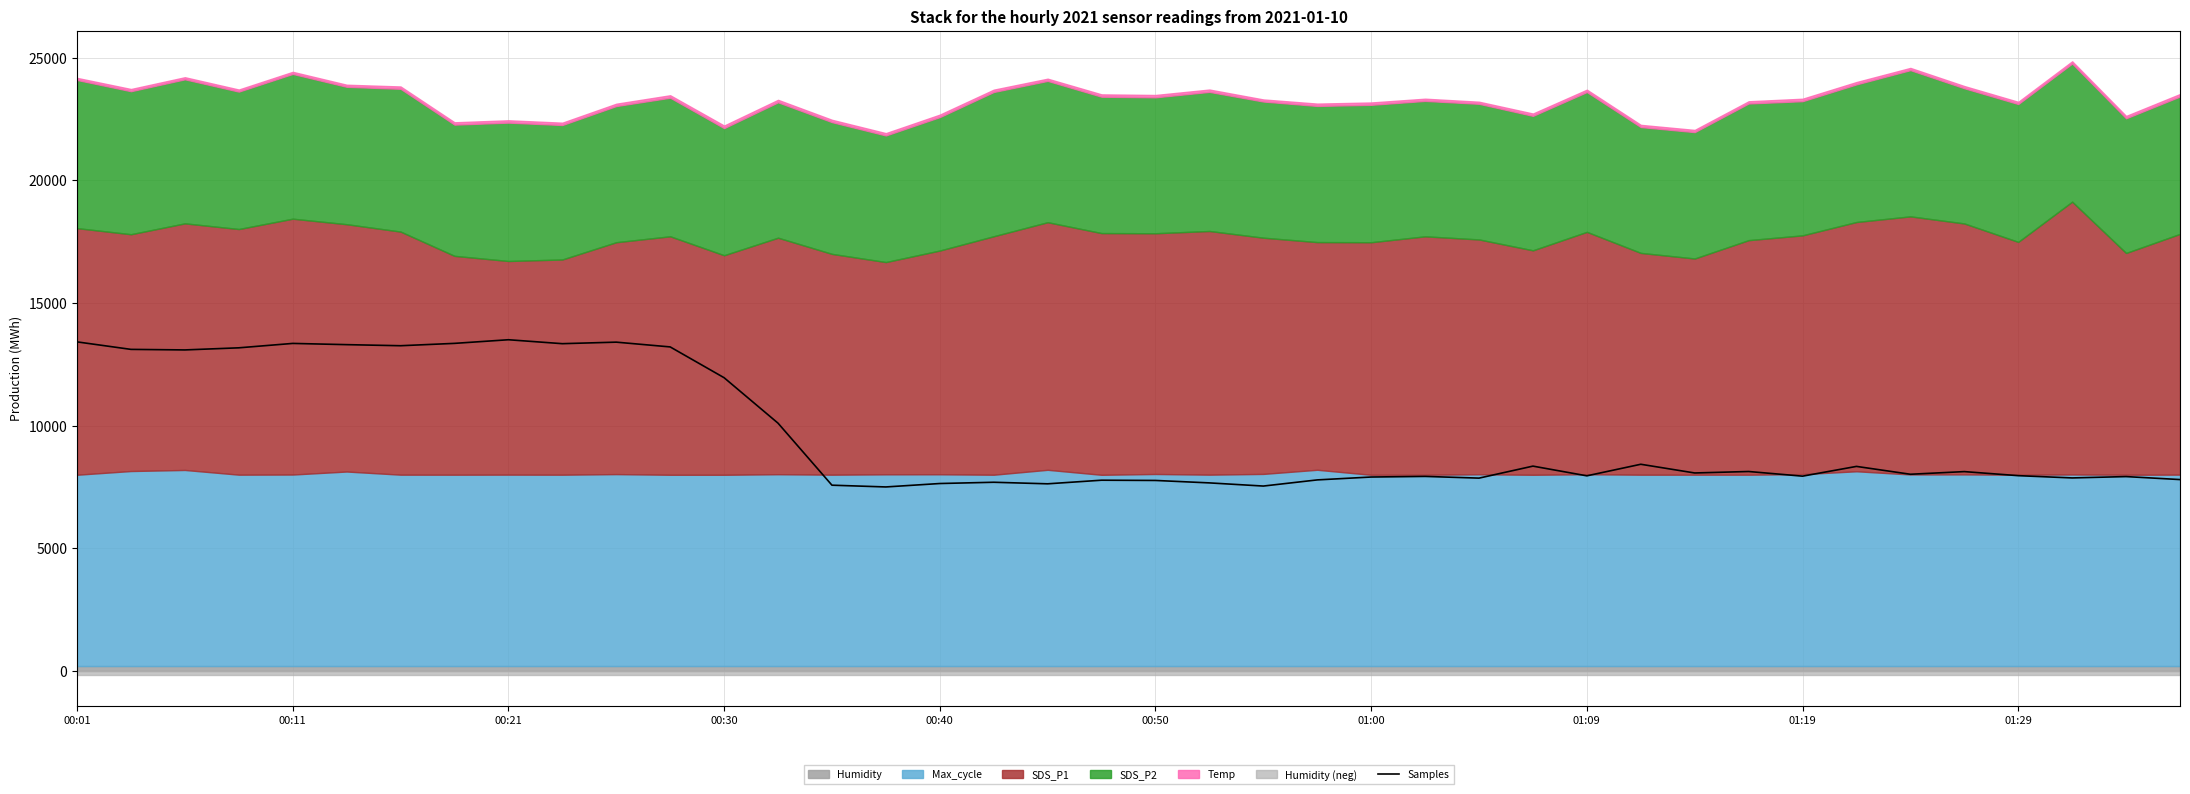

What is the highest value of the Samples series?

13500.0